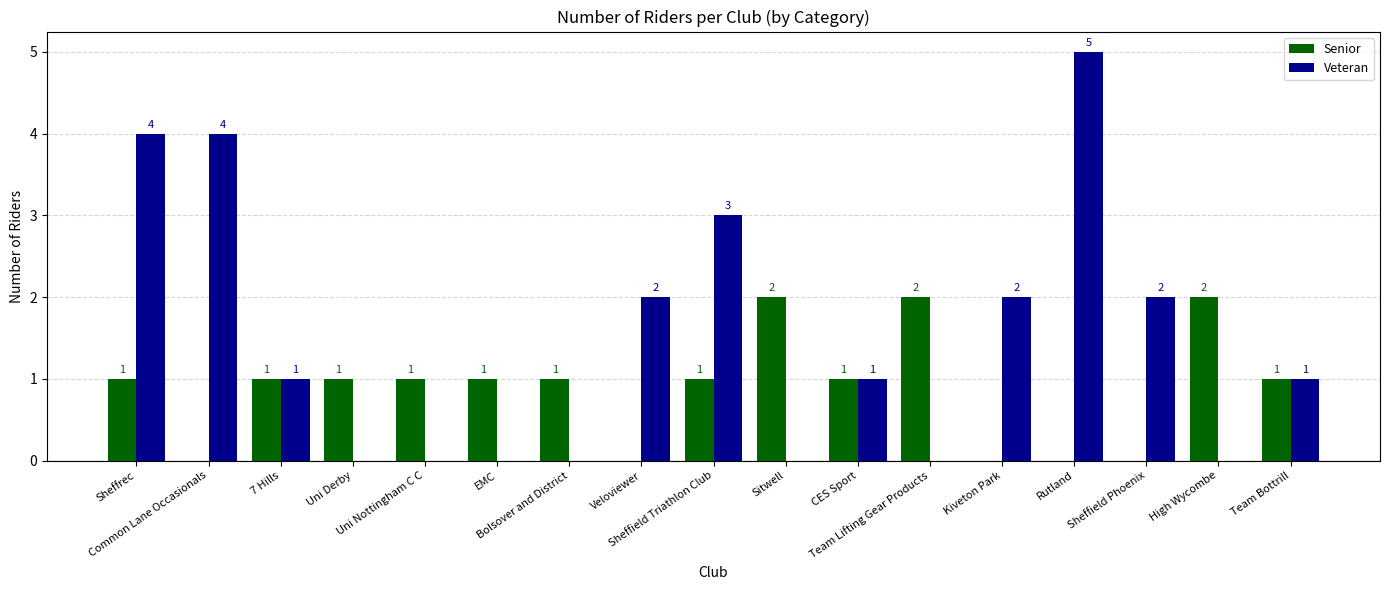

What is the sum of all Senior values?

15